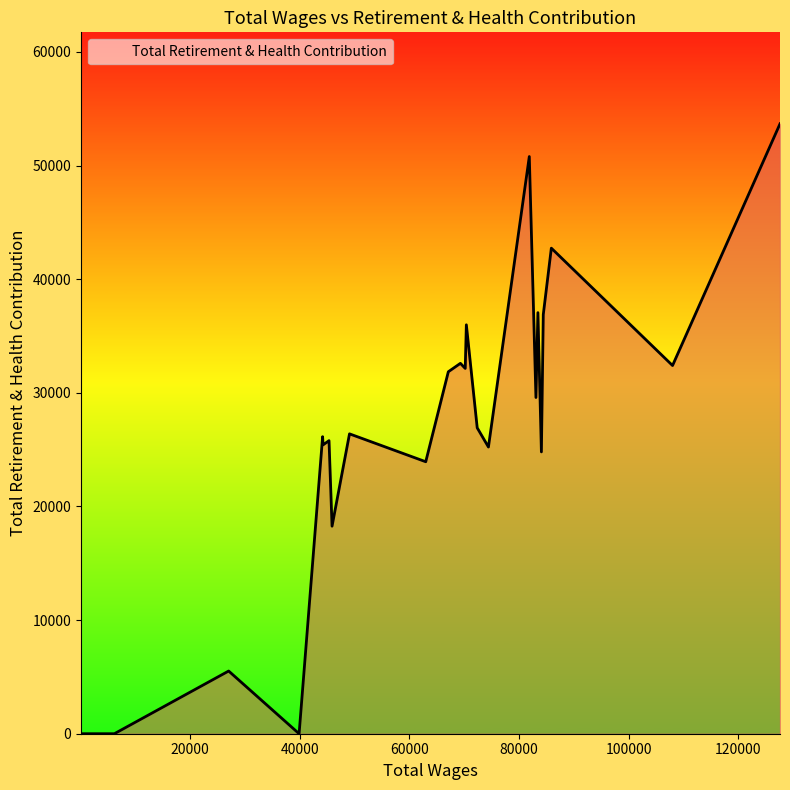

What is the greatest value displayed?

53668